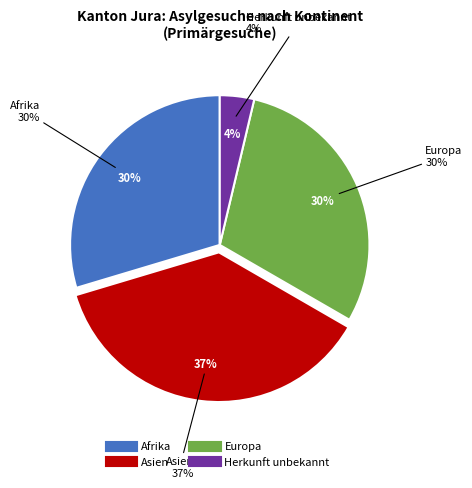

To the nearest percent, what is the average slice percentage?

25%